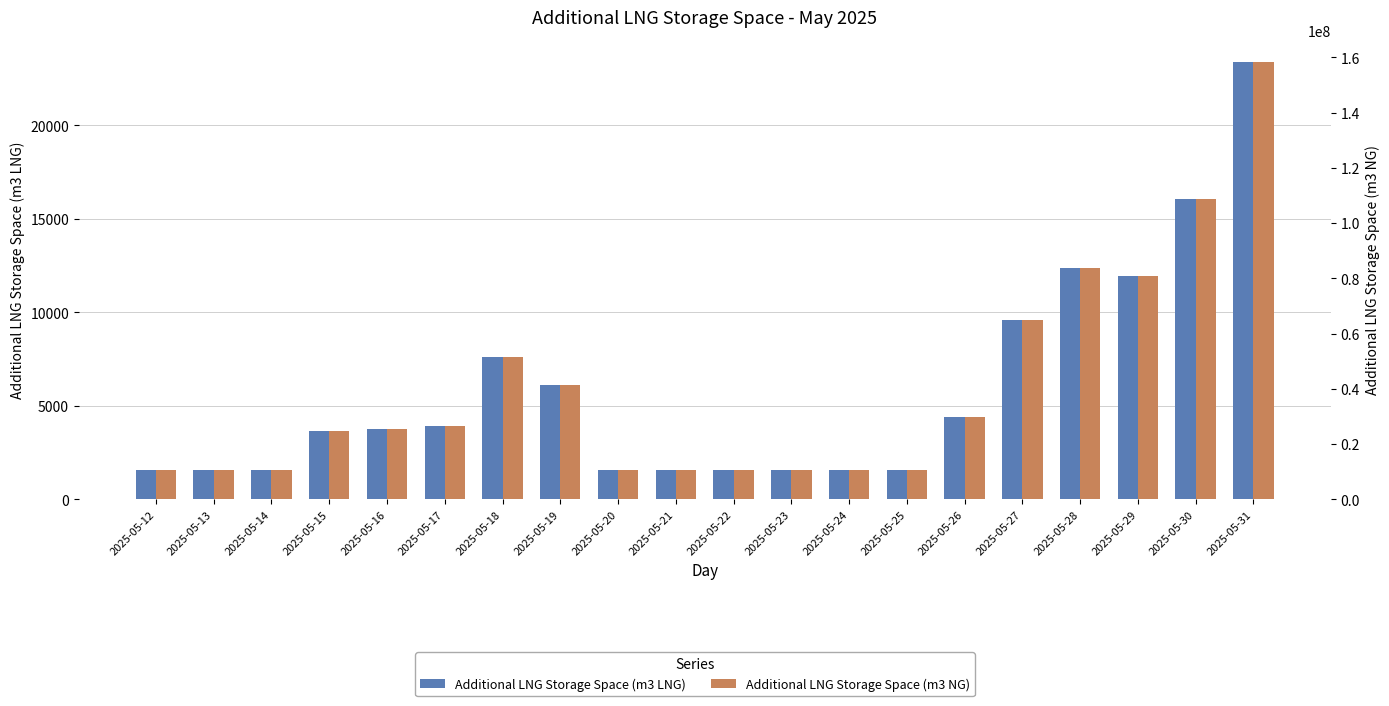

What is the value of the Additional LNG Storage Space (m3 LNG) bar at the 17th from the left?

12353